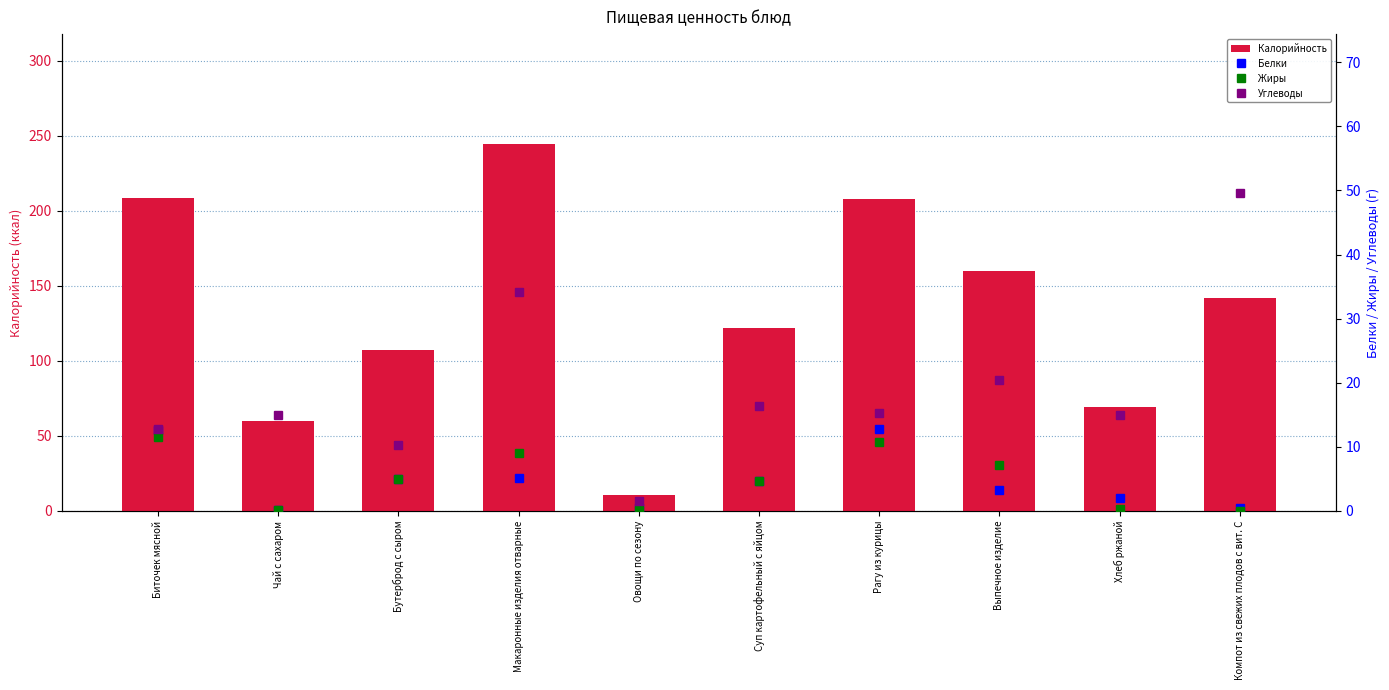

At which label does Углеводы first exceed 15?

Макаронные изделия отварные